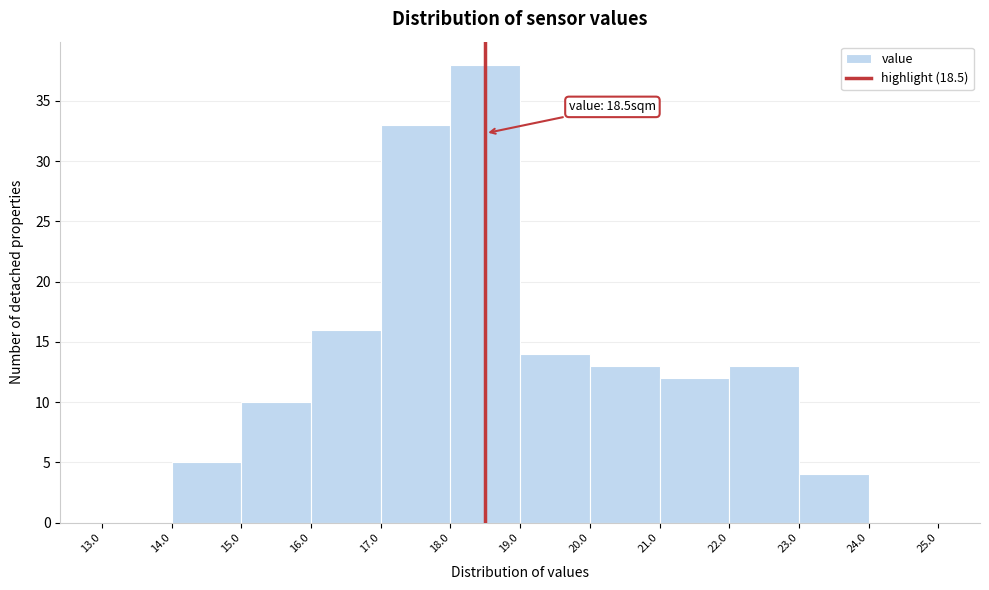

Which range on the x-axis has the tallest bar?

18.0 to 19.0